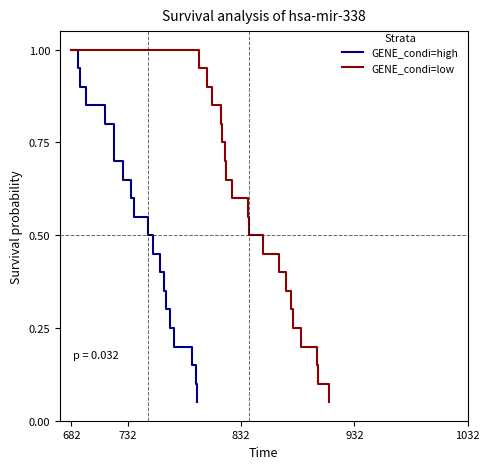

What is the difference between the second highest and minimum values in the GENE_condi=high series?

0.9